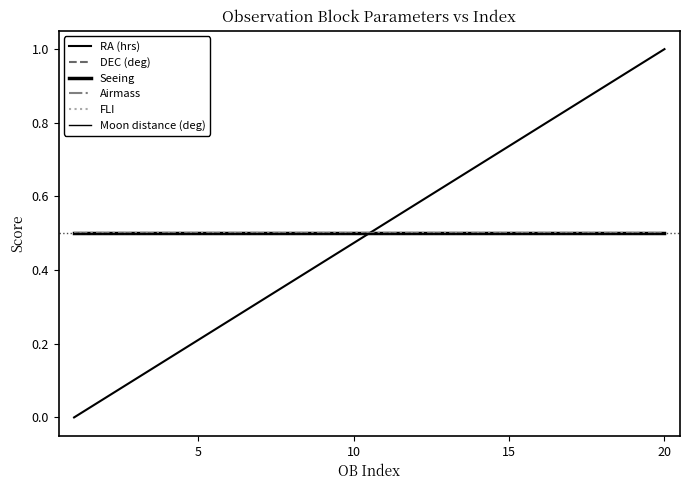

Does the chart have visible grid lines?

No